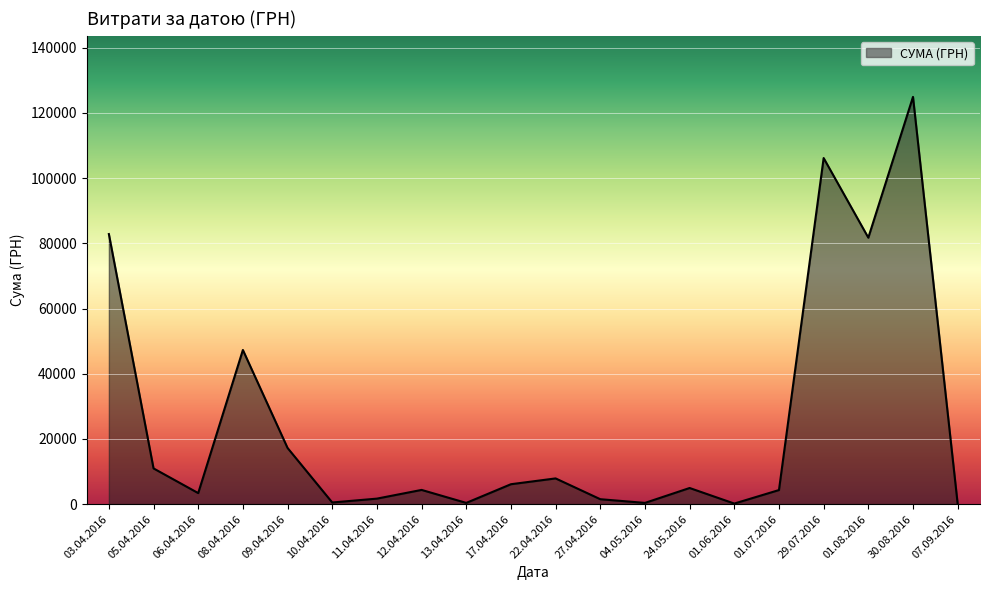

At which label is the value closest to 62494?

08.04.2016